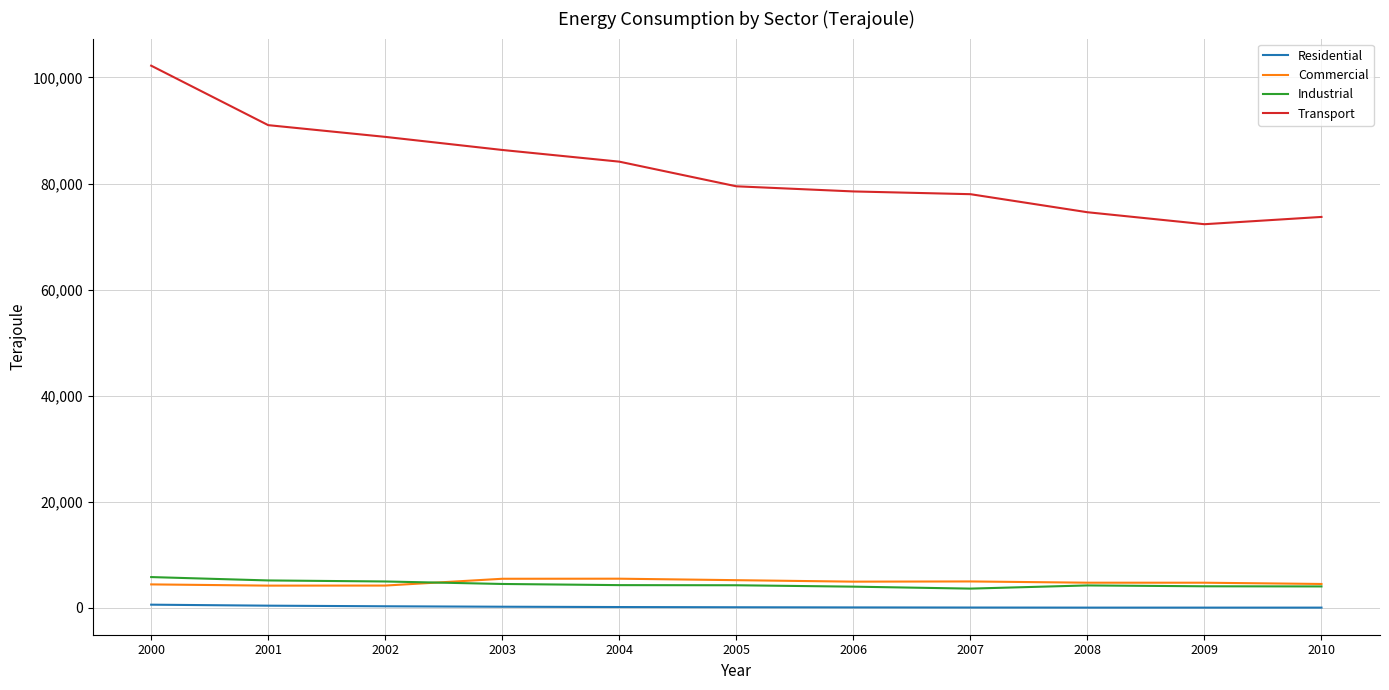

Which series has the largest range (max minus min)?

Transport